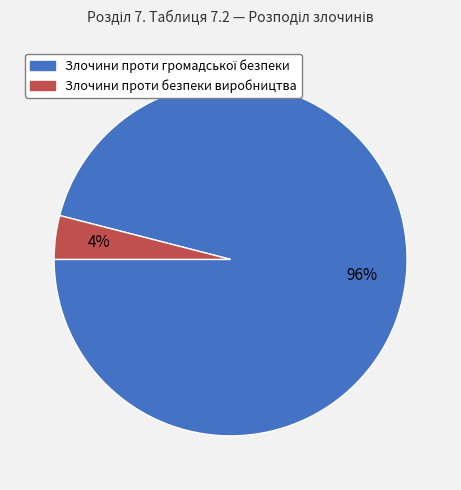

Is Злочини проти безпеки виробництва the majority of the pie?

No